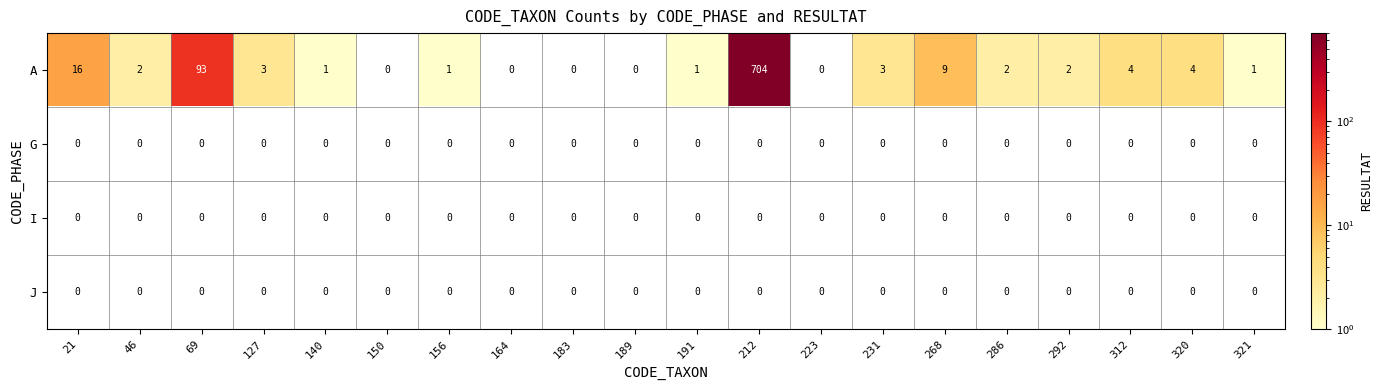

At how many categories does at least one series exceed 355?

1